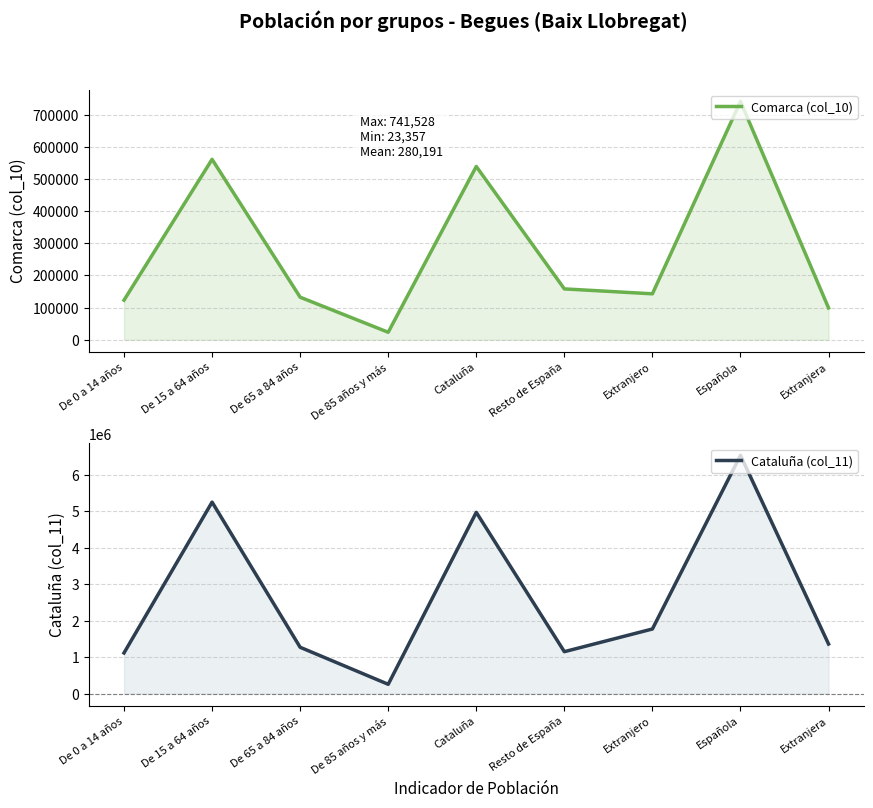

What is the difference between the maximum and second lowest values in the Comarca (col_10) series?

642484